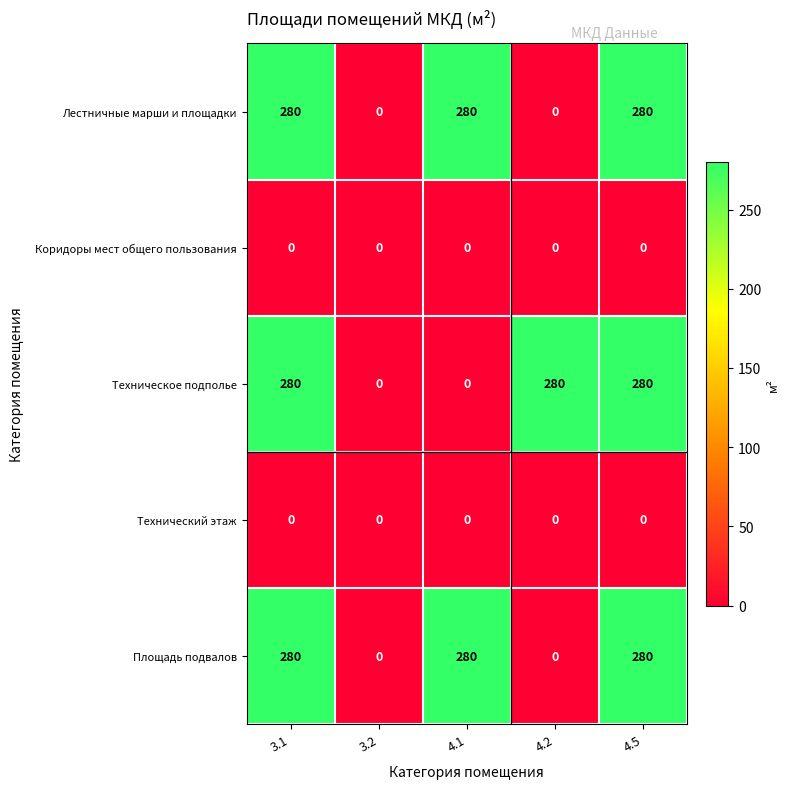

What is the greatest value displayed?

280